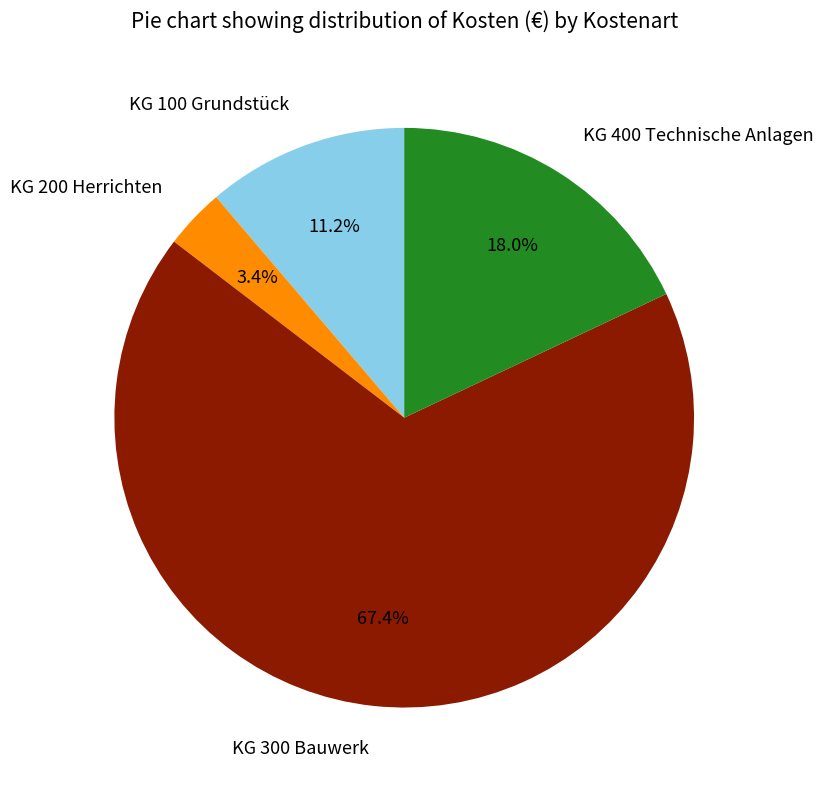

How many segments does this pie chart have?

4